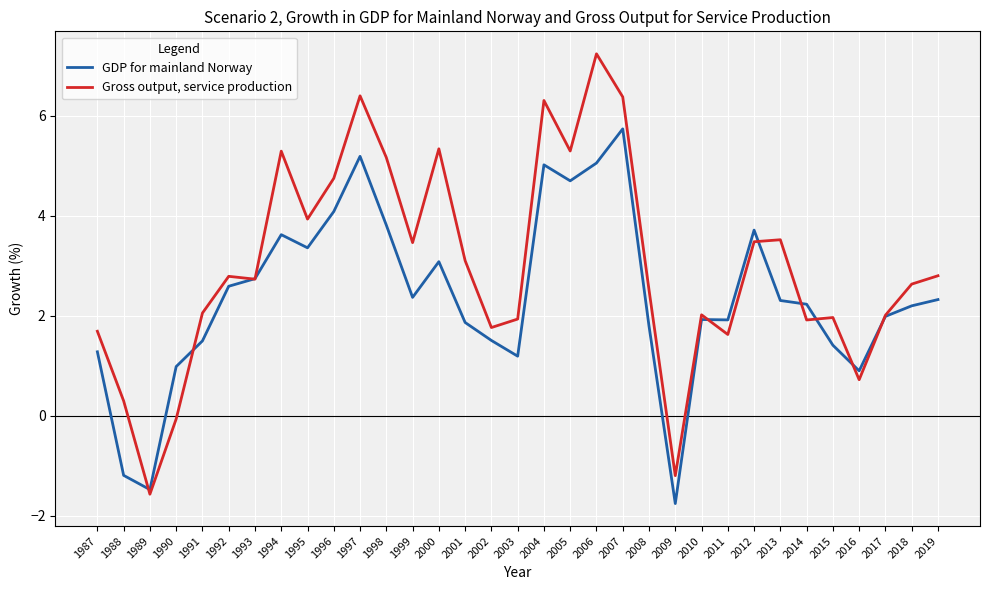

At how many categories does at least one series exceed 0?

31